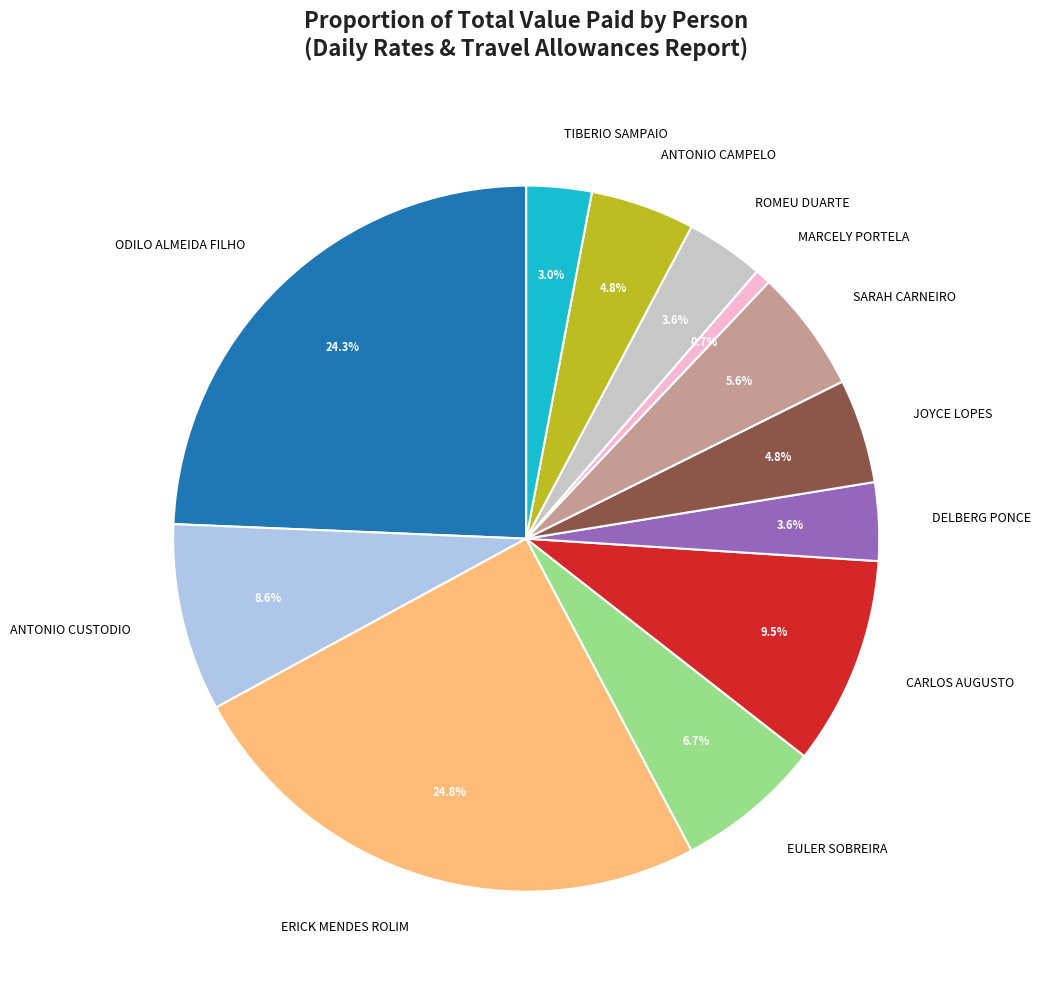

Does EULER SOBREIRA account for over 50% of the chart?

No